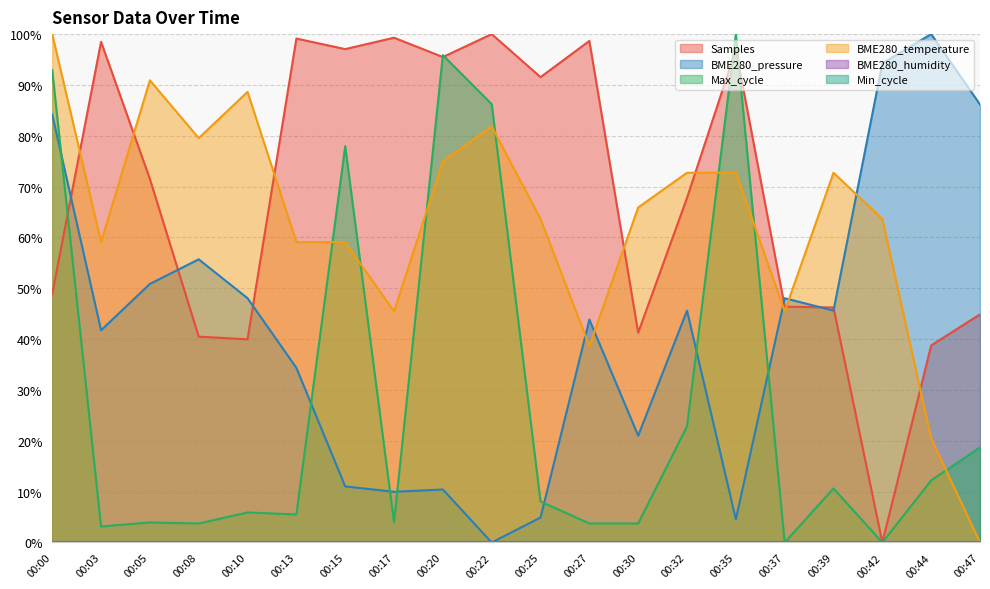

At how many categories does at least one series exceed 97?

9